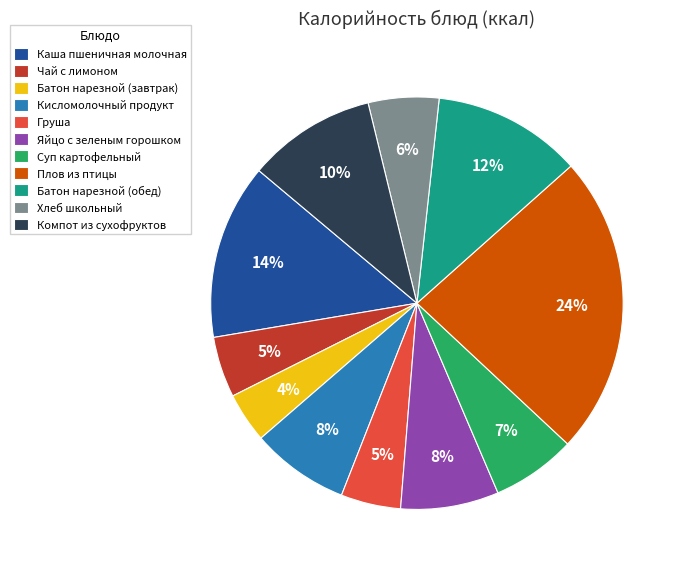

To the nearest percent, what is the combined percentage of Плов из птицы and Батон нарезной (обед)?

35%